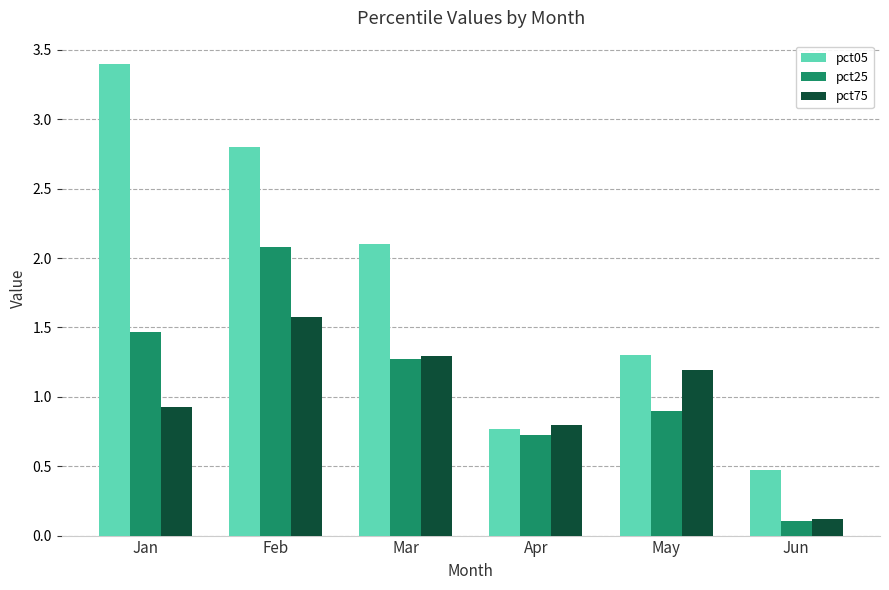

What is the average value of the pct25 series?

1.1